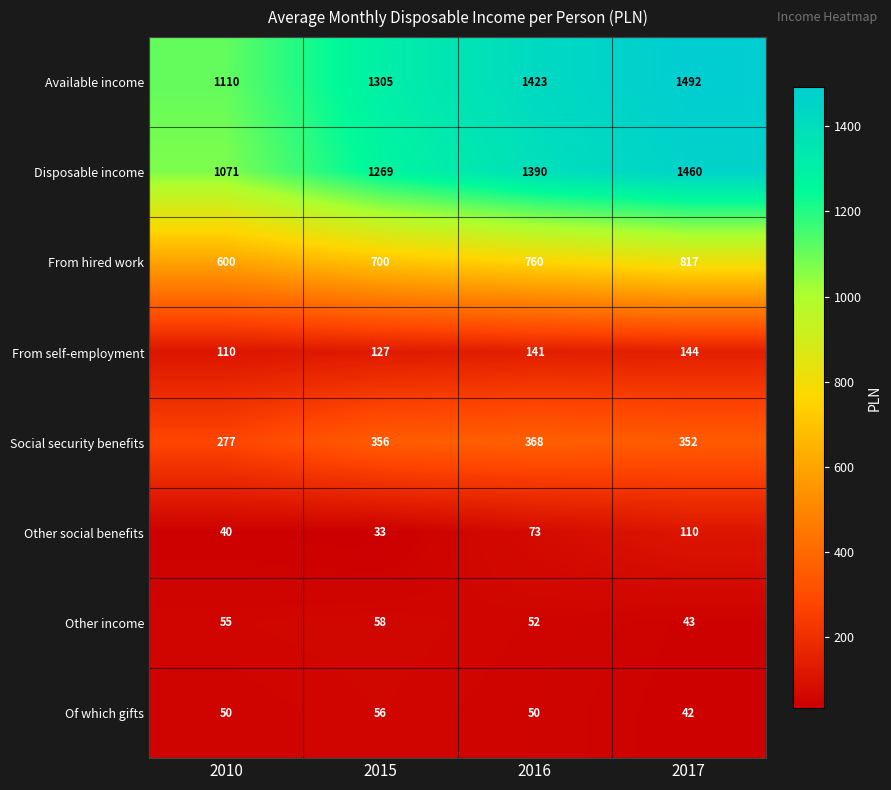

Where is Available income nearest to the value 1301?

2015